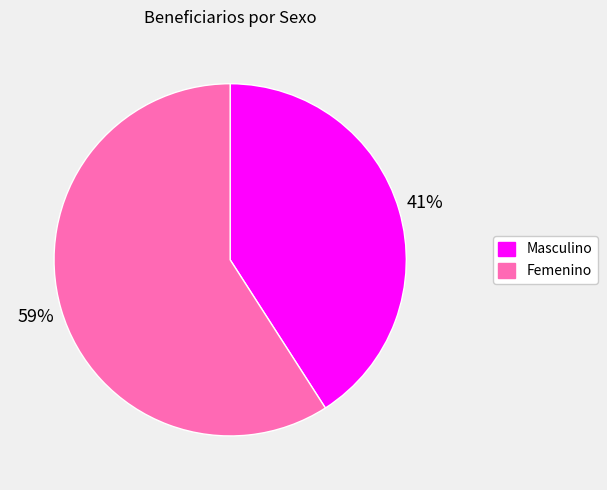

Rank the categories by value from lowest to highest.

Masculino, Femenino